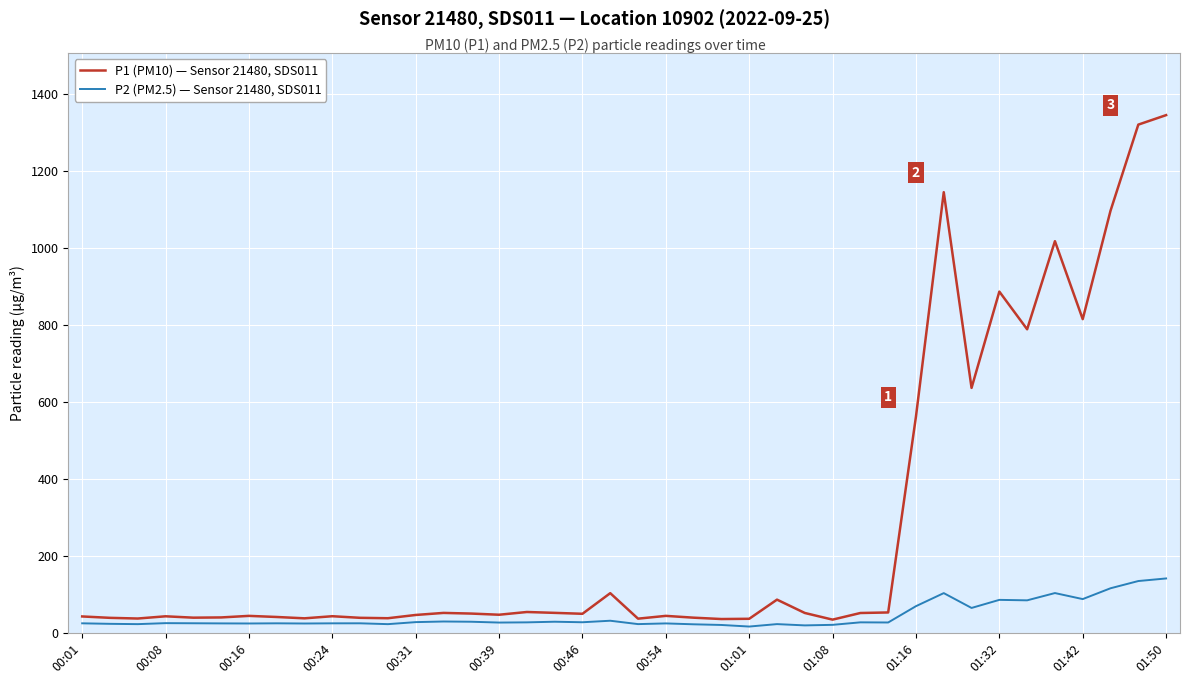

True or false: P2 (PM2.5) — Sensor 21480, SDS011 and P1 (PM10) — Sensor 21480, SDS011 cross at least once.

False